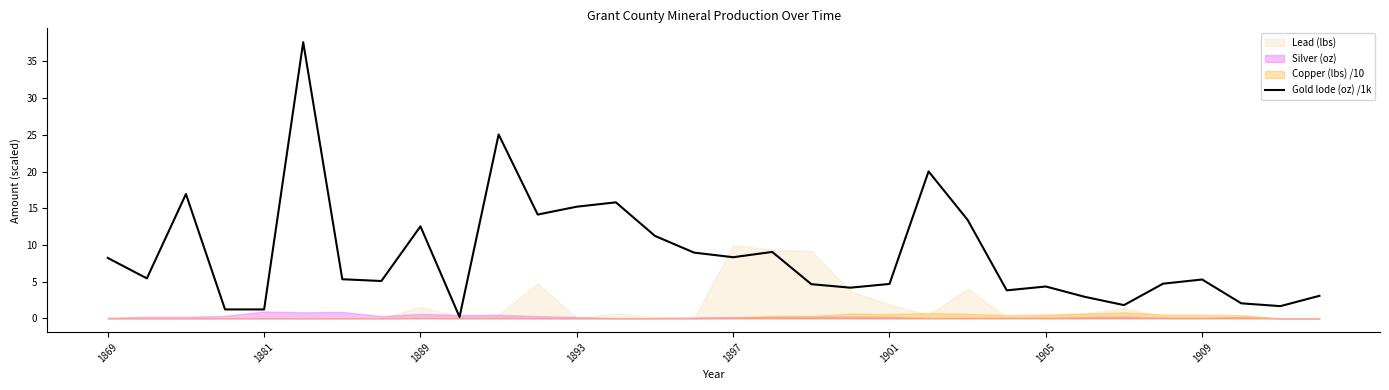

What is the change in value from 13 to 17?

-6.8